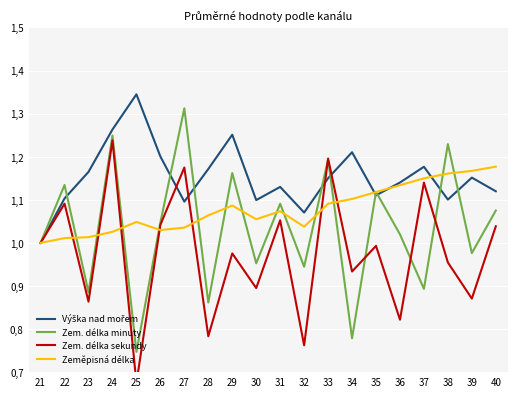

Where do Zem. délka sekundy and Výška nad mořem first cross each other?

26 and 27